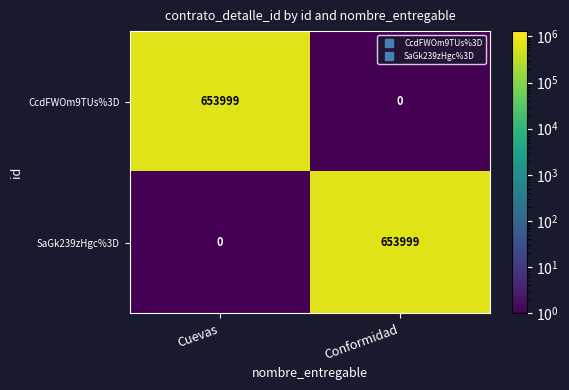

What is the highest value of the CcdFWOm9TUs%3D series?

653999